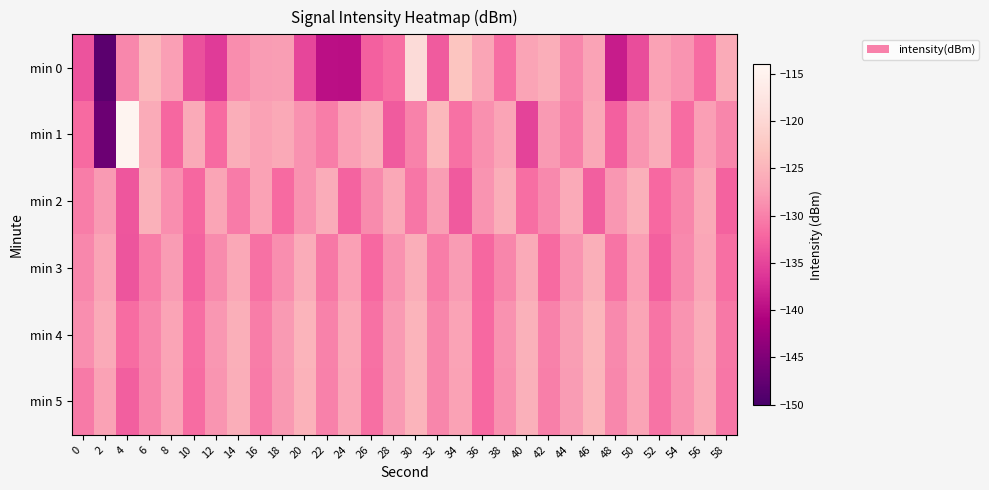

Rank the series at 30 from highest to lowest value.

min 0, min 4, min 5, min 3, min 1, min 2